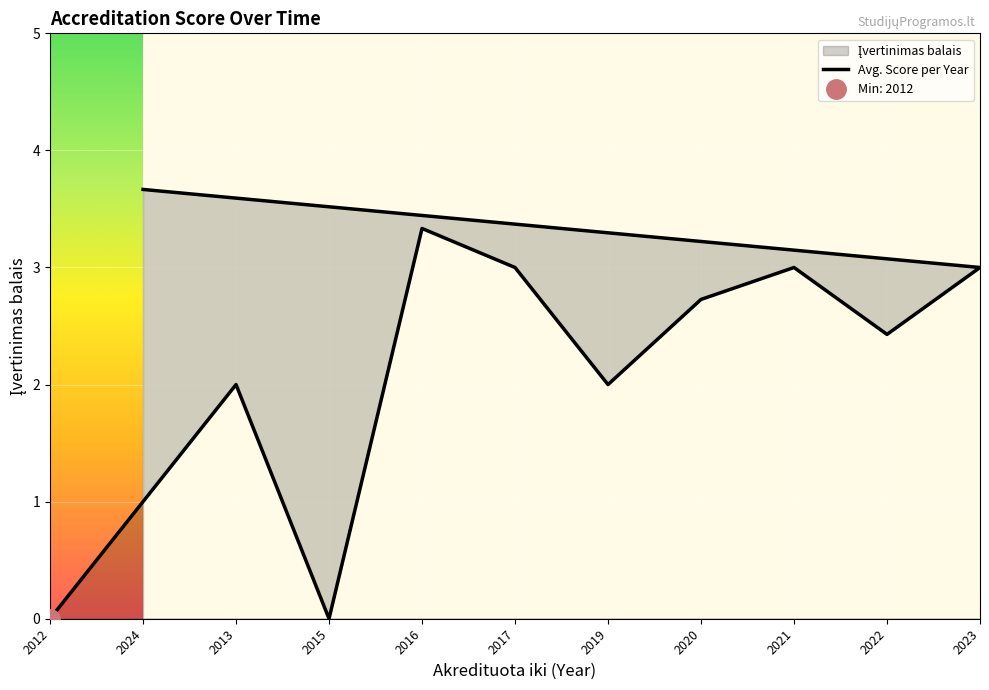

Which category has the highest value across all series?

2024